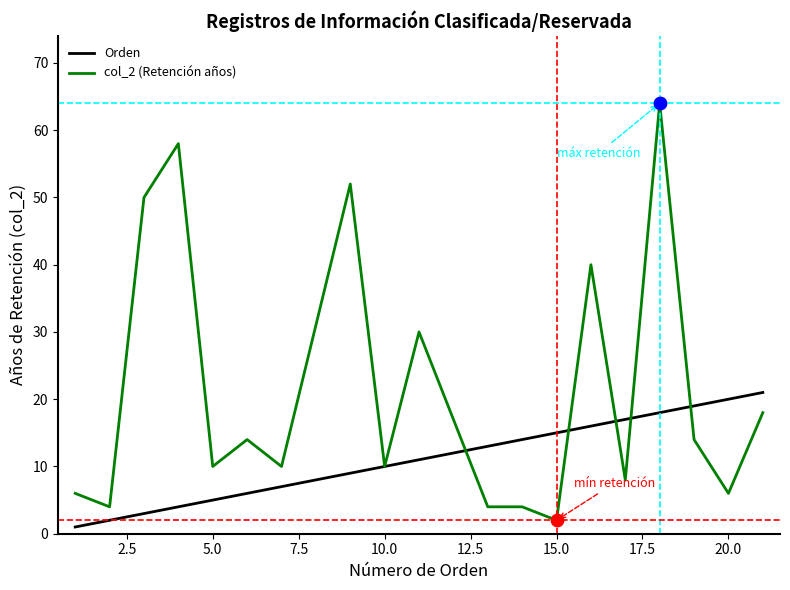

Which series has the largest total across all categories?

col_2 (Retención años)